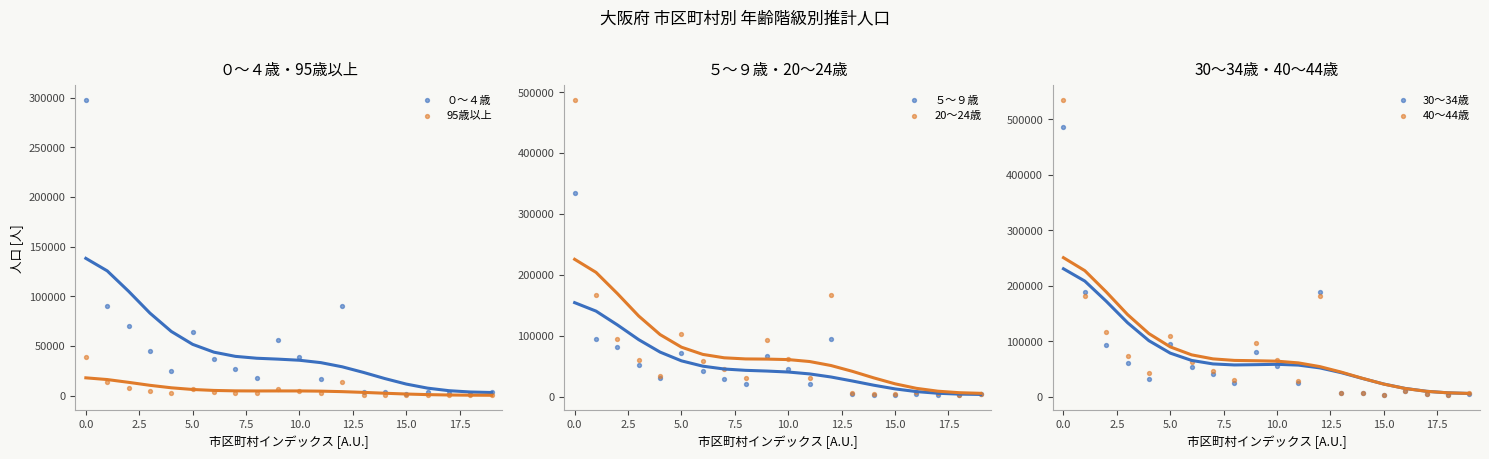

Which series reaches the maximum Y coordinate?

40～44歳